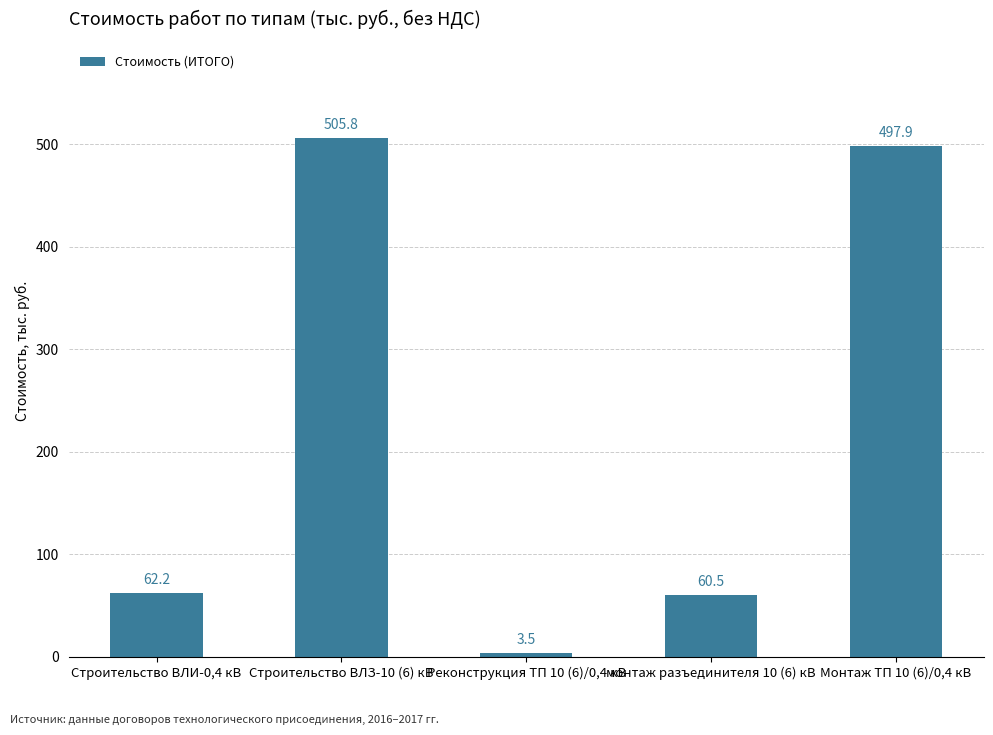

How many series are shown in this chart?

1